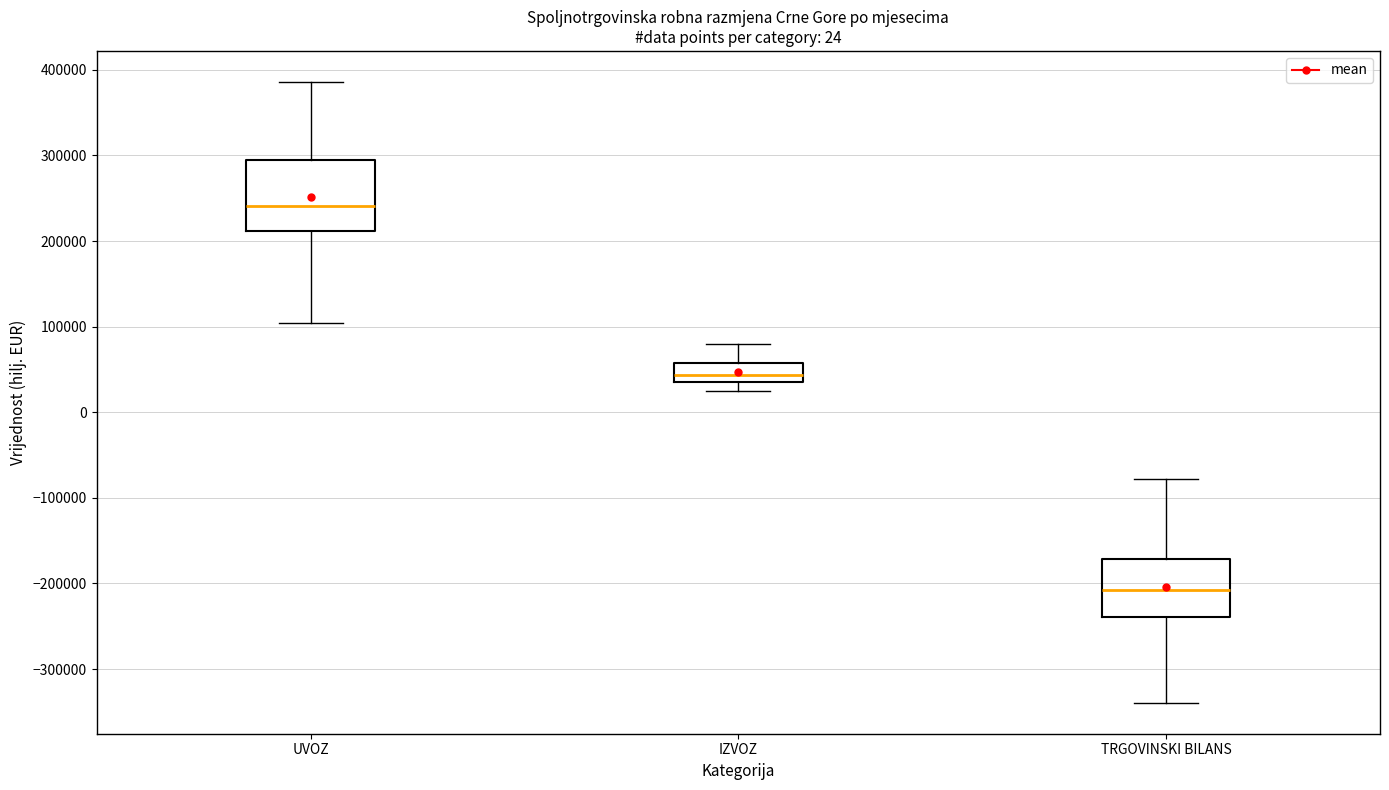

Which box has the highest median line?

UVOZ